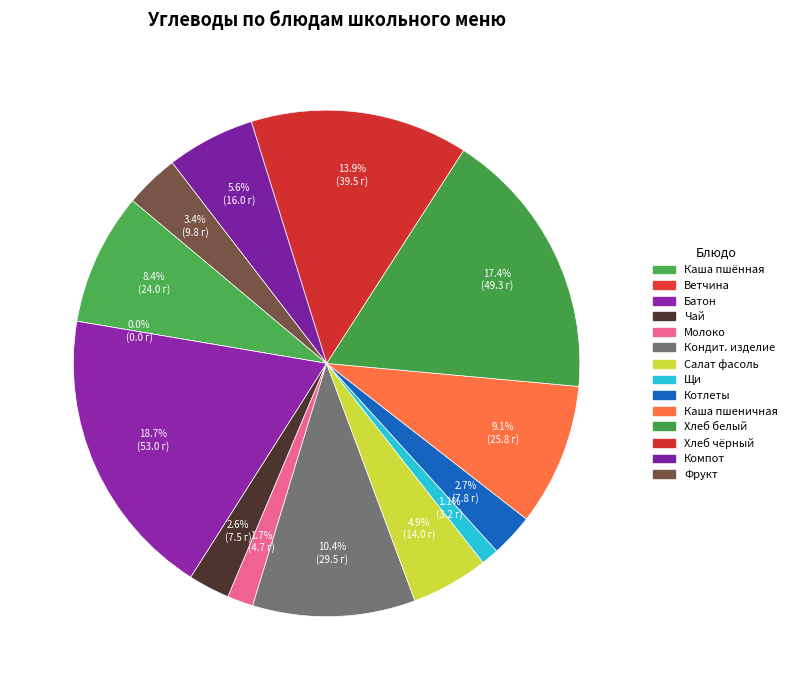

How much of the chart is everything except Ветчина порциями?

100.0%